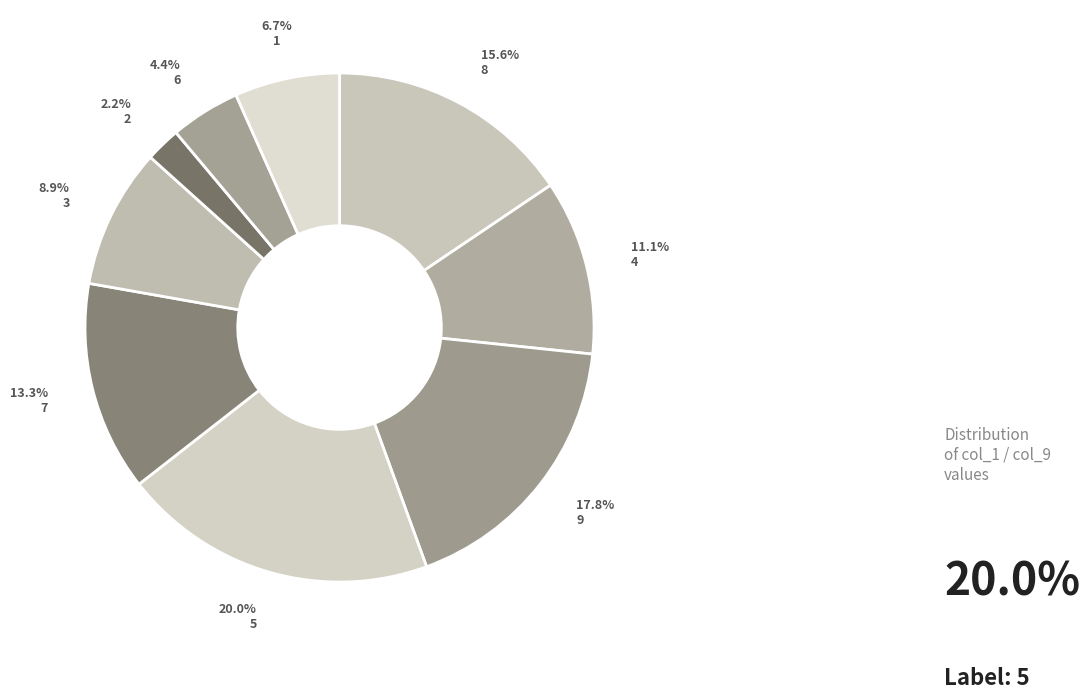

What is the smallest slice in the pie chart?

2